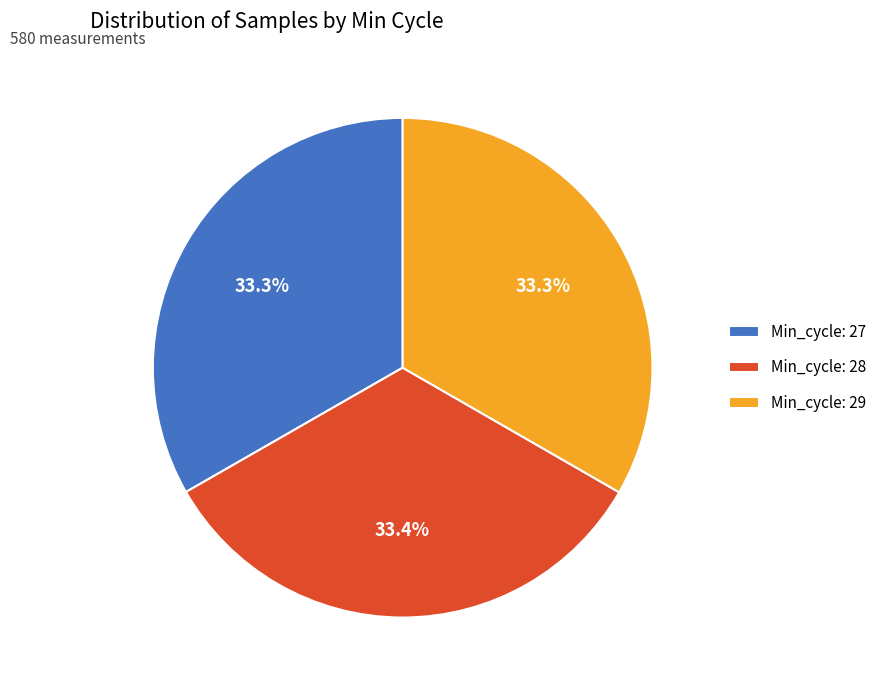

Does Min_cycle: 28 represent more than half of the total?

No